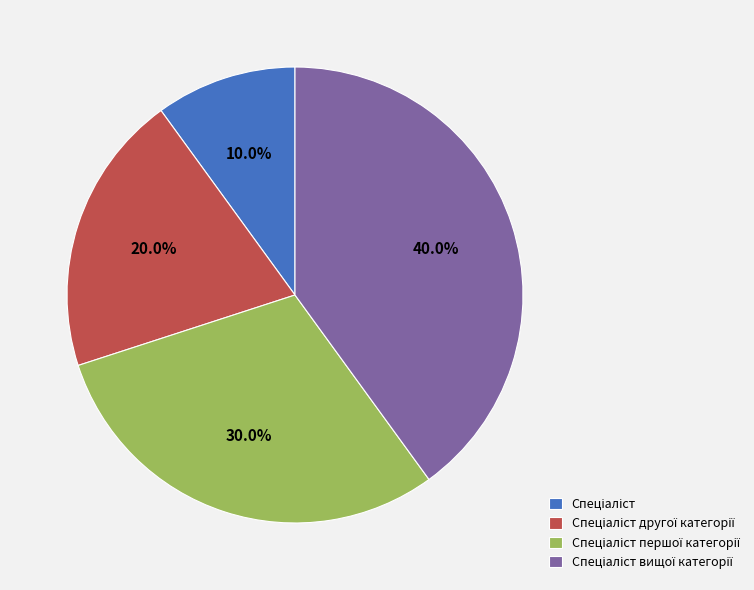

Does any single category account for the majority?

No